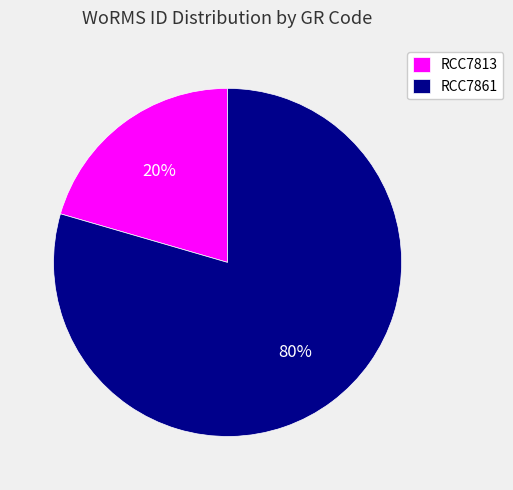

How many segments does this pie chart have?

2